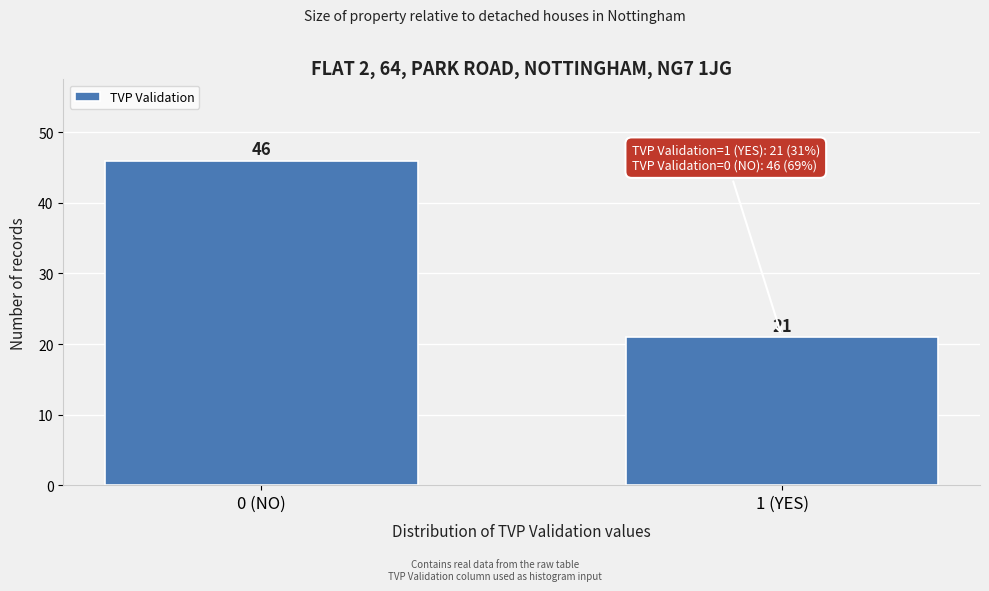

Reading left to right, transcribe all the data shown in this chart.

46	21